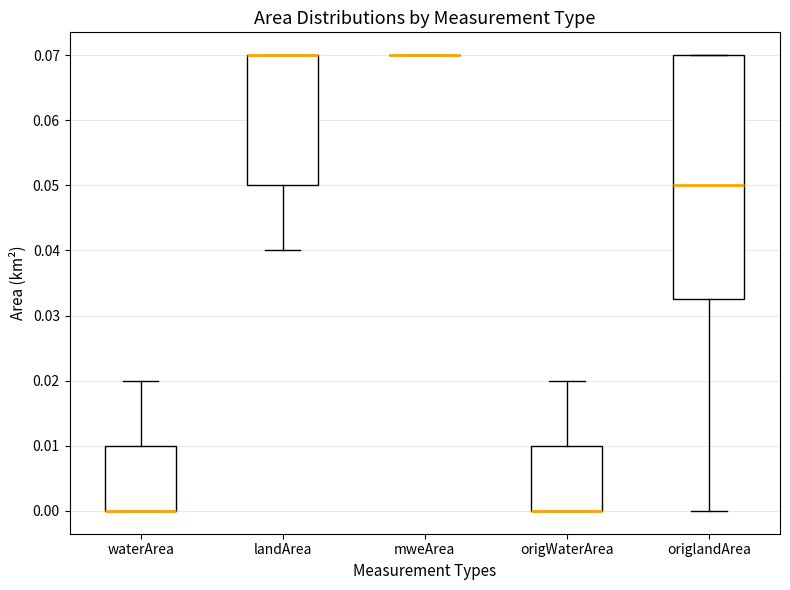

Comparing the boxes themselves (not the whiskers), which one is the tallest?

origlandArea